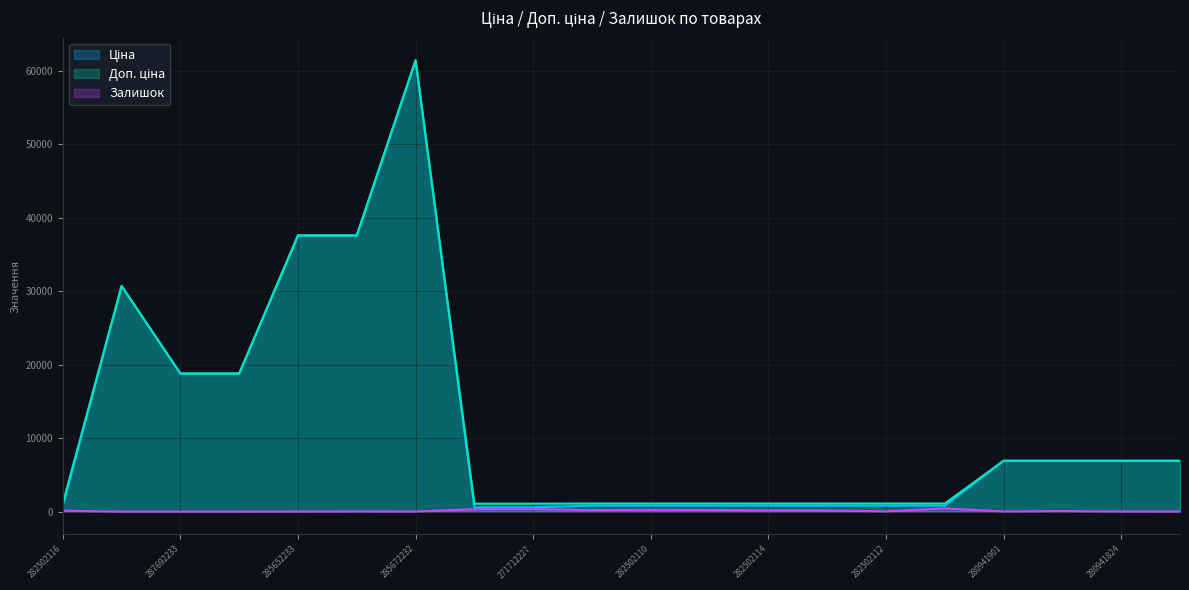

Which series has the largest total across all categories?

Доп. ціна